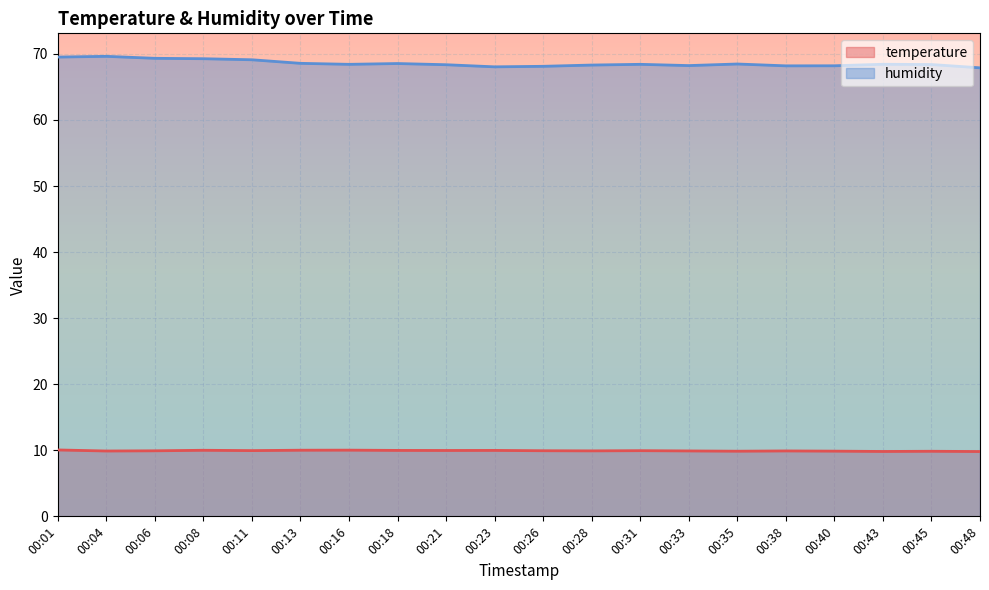

Reading left to right, extract all data points from this chart.

temperature: 10.1	9.9	9.9	10.0	9.9	10.0	10.0	10.0	10.0	10.0	9.9	9.9	9.9	9.9	9.9	9.9	9.9	9.8	9.8	9.8
humidity: 69.5	69.6	69.3	69.3	69.1	68.6	68.4	68.5	68.4	68.0	68.1	68.3	68.4	68.2	68.5	68.2	68.2	68.4	68.4	67.9